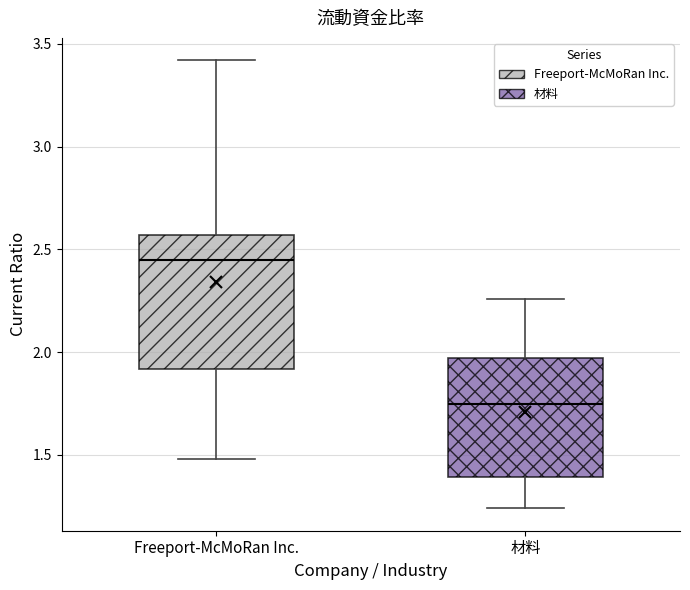

Reading left to right, read every box against the y-axis: the position of its median line, the range the box covers, and the ends of its whiskers. The values are not printed on the chart, so give them approximately, as read against the axis.

Freeport-McMoRan Inc.: median 2.45, box 1.90 to 2.55, whiskers 1.50 to 3.40
材料: median 1.75, box 1.40 to 1.95, whiskers 1.25 to 2.25